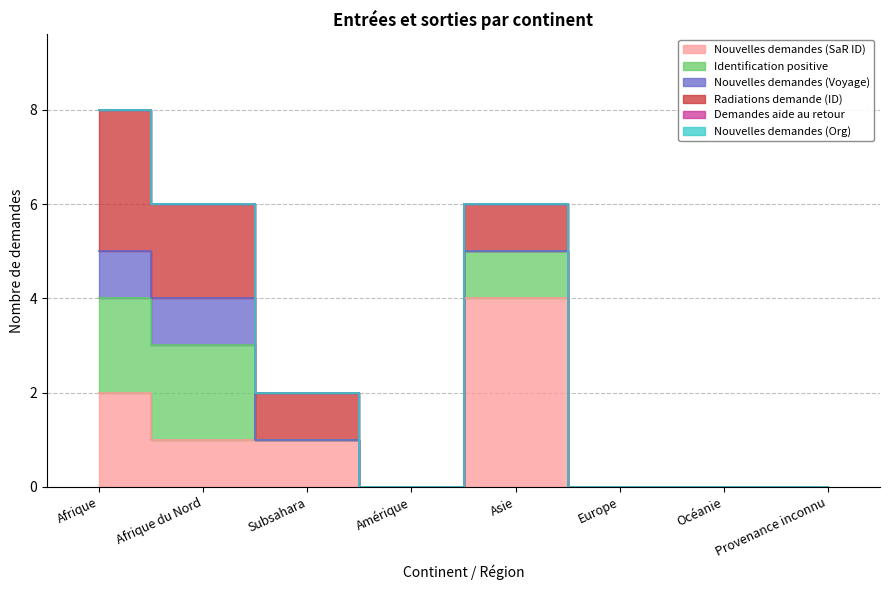

At which category does Radiations demande (ID) reach its first local peak?

Asie